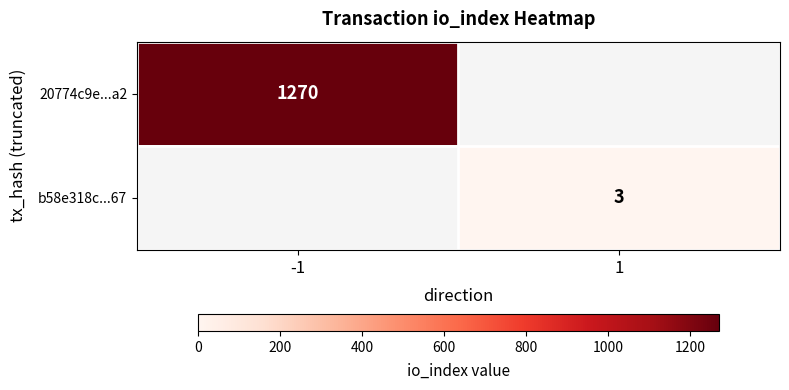

Which label corresponds to the largest value in the chart?

-1